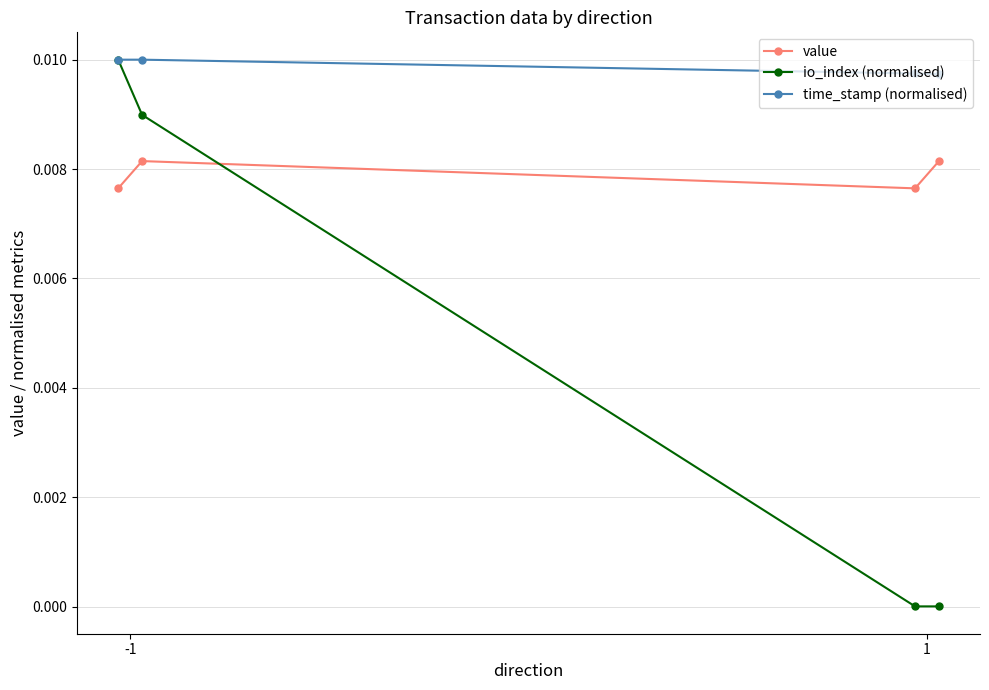

How many lines are shown in the chart?

3